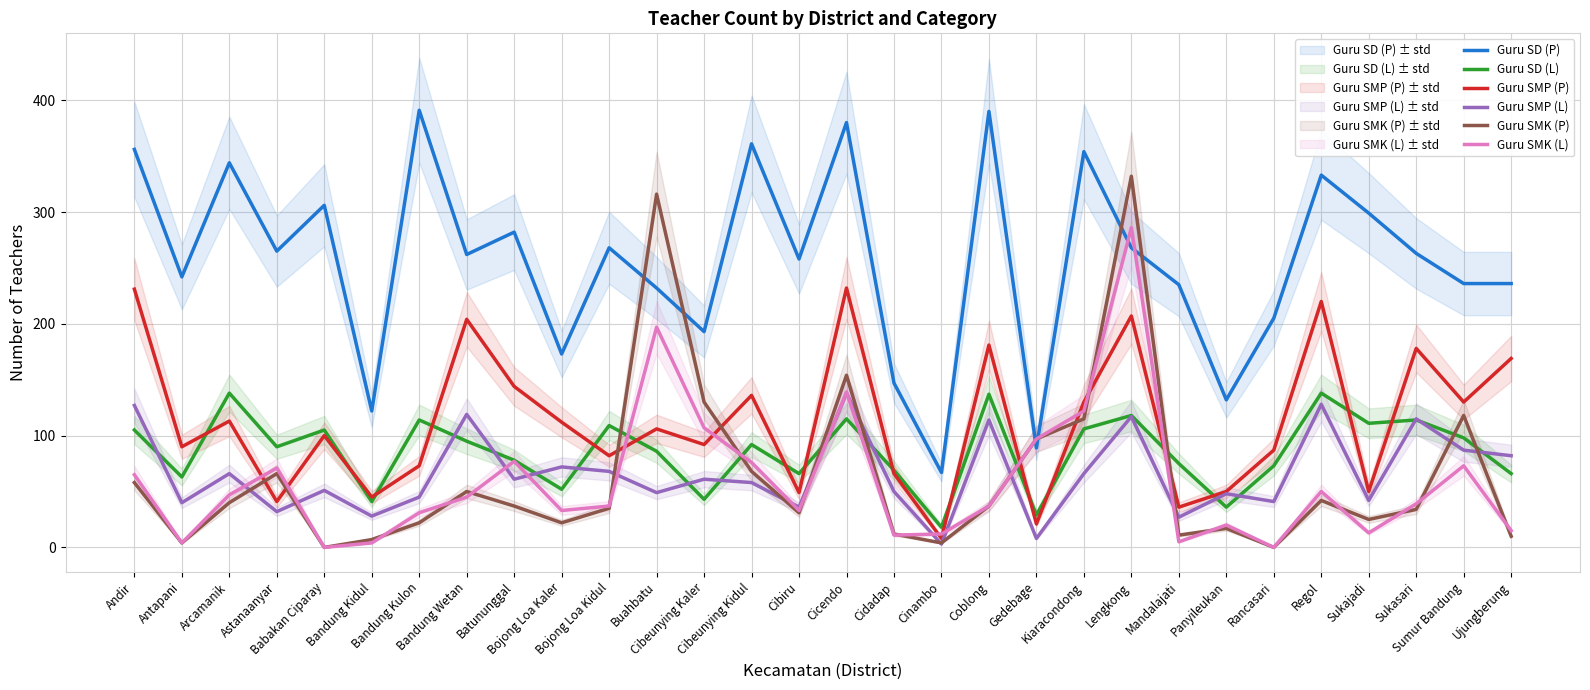

What is the label of the 20th point from the right?

Bojong Loa Kidul